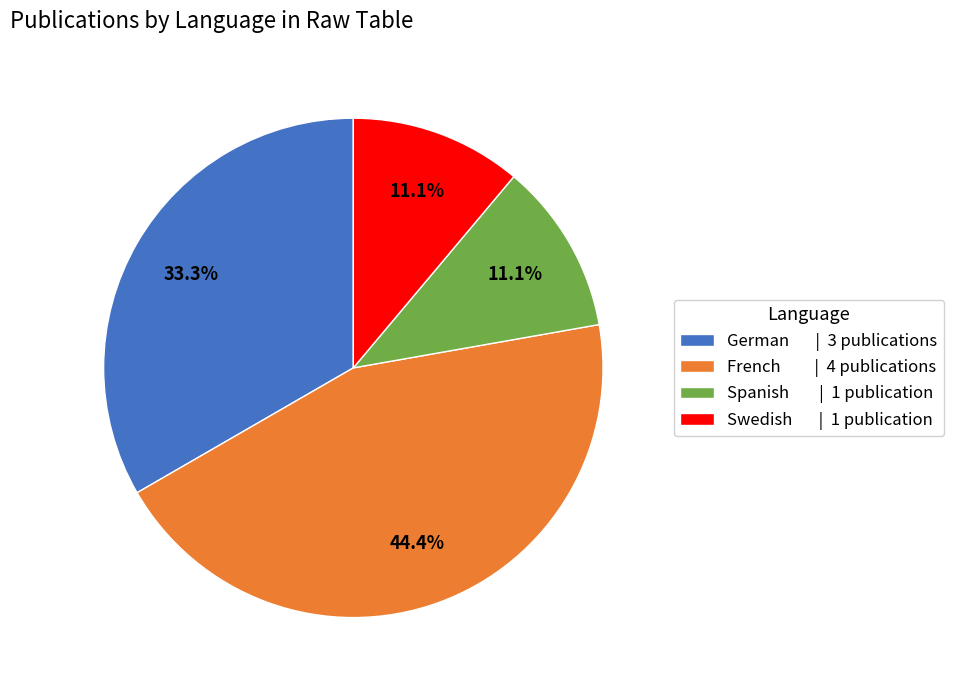

Does Spanish | 1 publication represent more than half of the total?

No